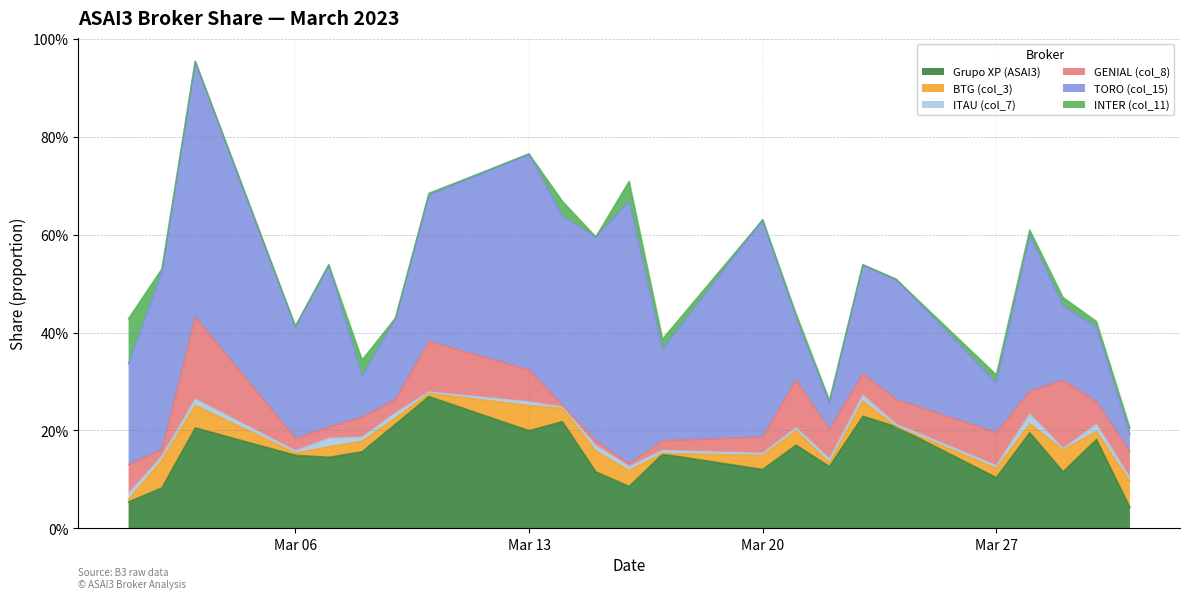

True or false: Grupo XP (ASAI3) has a value of 0.2 at 2023-03-21.

True